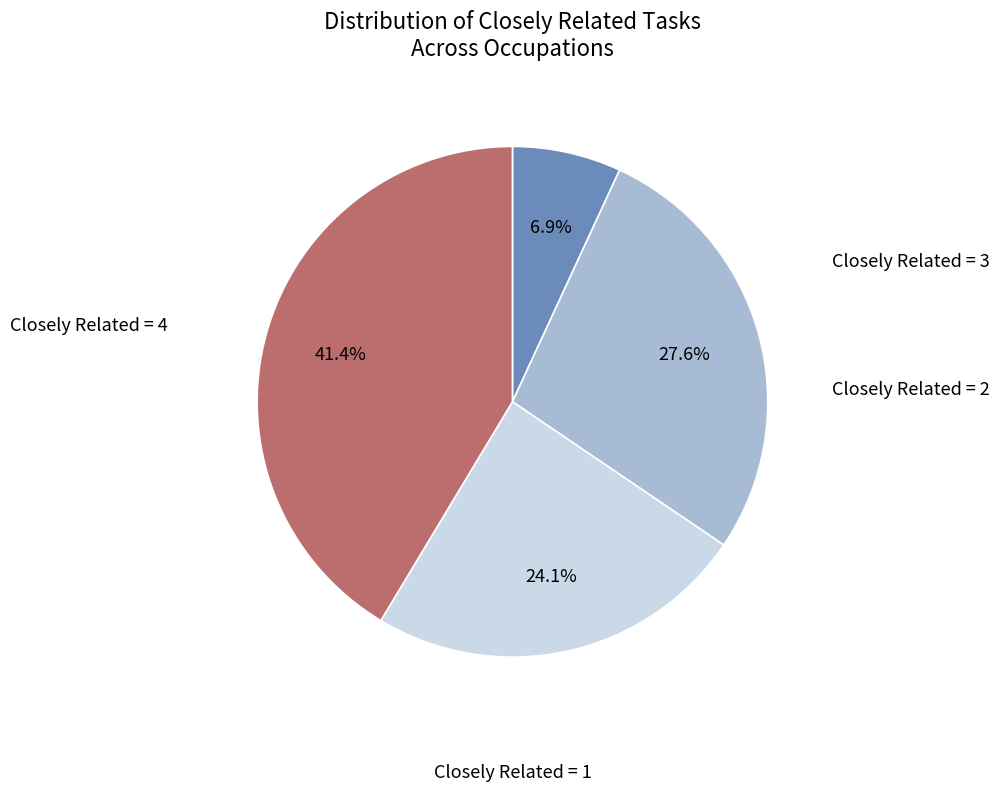

Does any single category account for the majority?

No